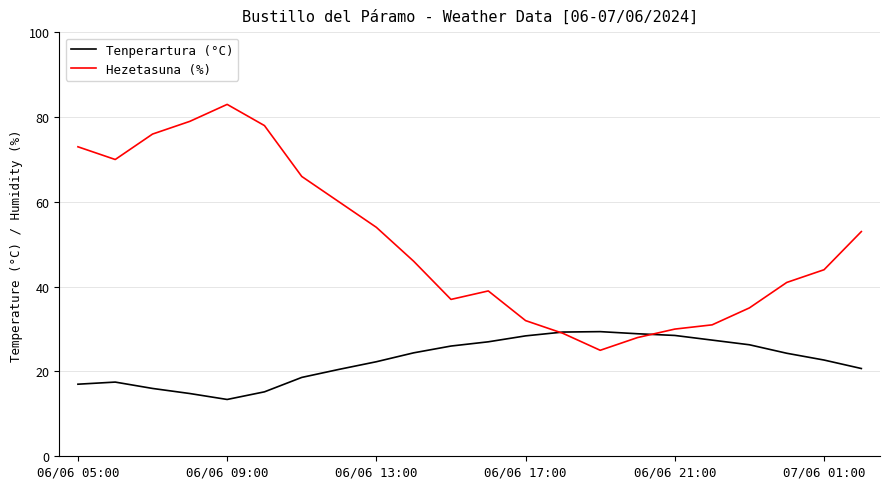

Which series has the widest spread of values?

Hezetasuna (%)